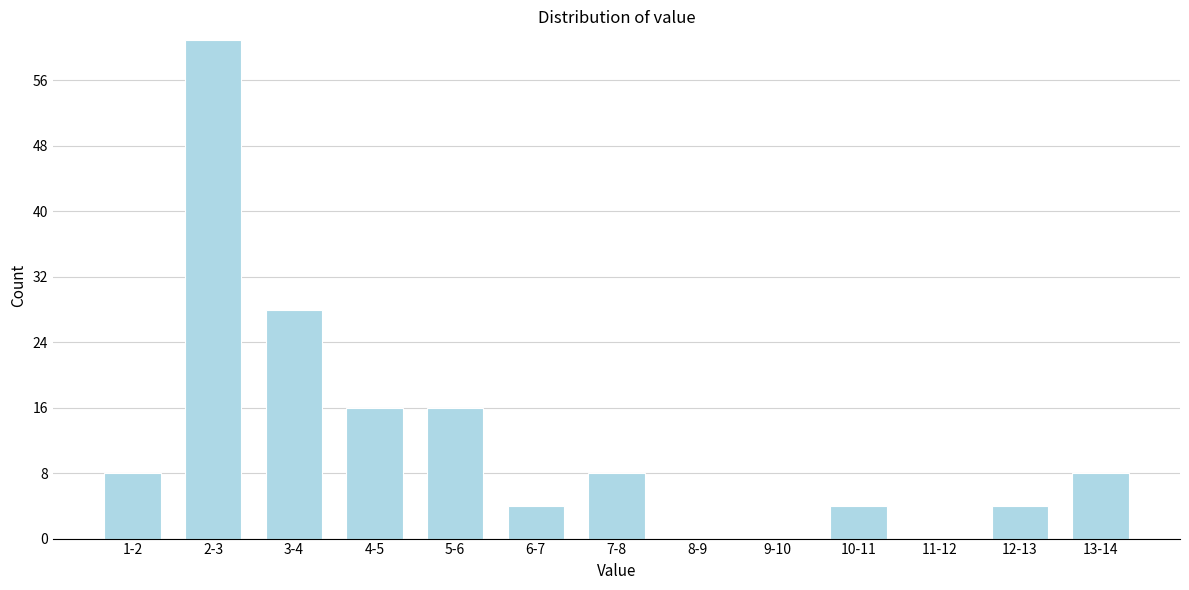

Reading left to right, extract all data points from this chart.

1-2=8	2-3=61	3-4=28	4-5=16	5-6=16	6-7=4	7-8=8	8-9=0	9-10=0	10-11=4	11-12=0	12-13=4	13-14=8